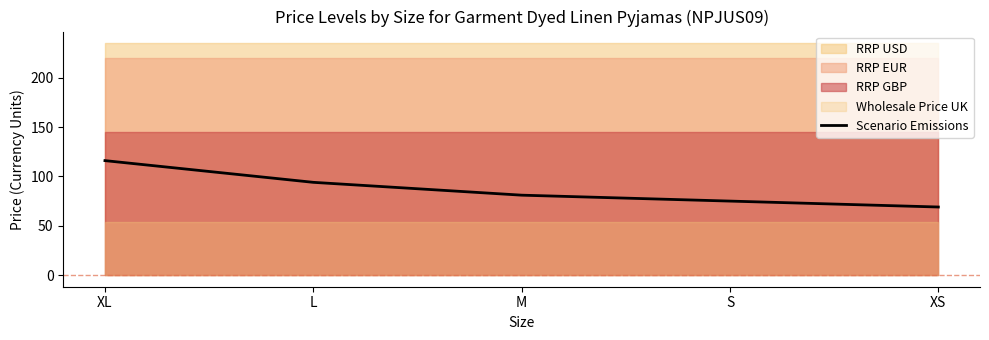

Approximately how many times larger is the value at XL compared to S?

1.5